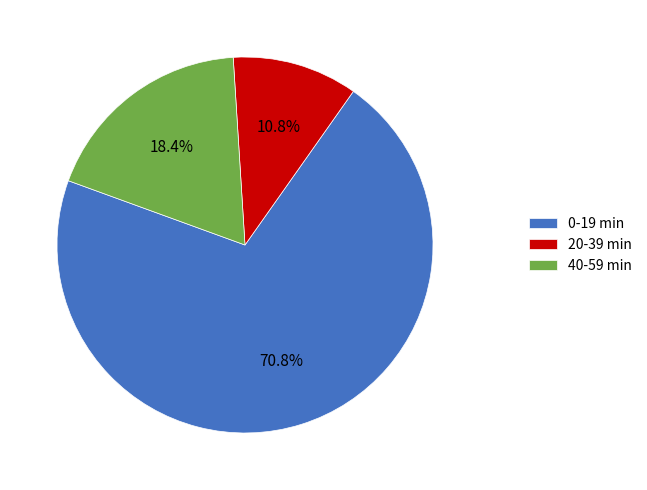

Is there a majority slice in this chart?

Yes